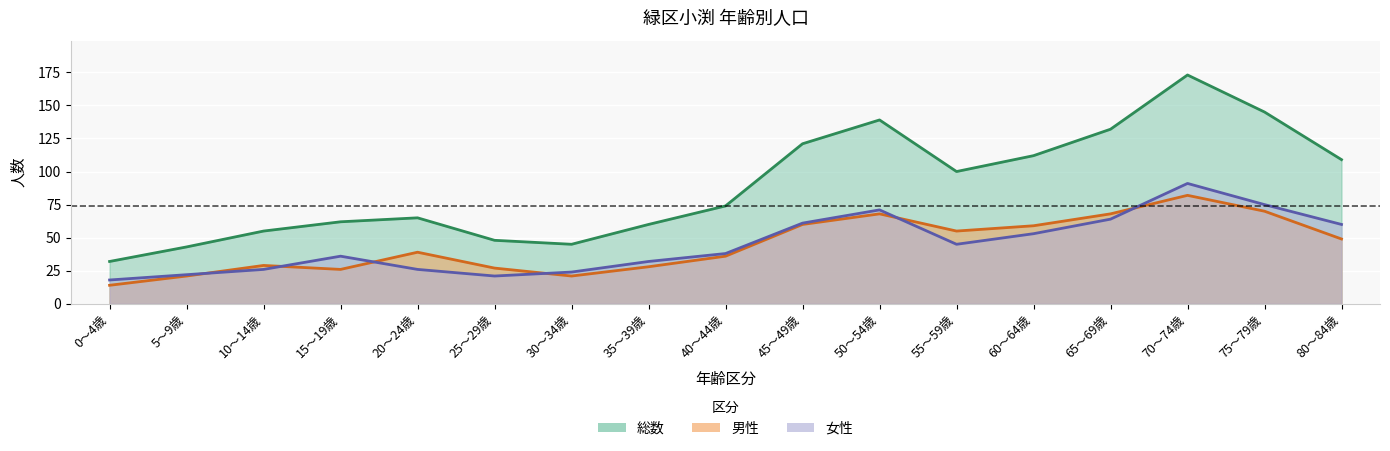

What is the label of the 6th point from the right?

55～59歳